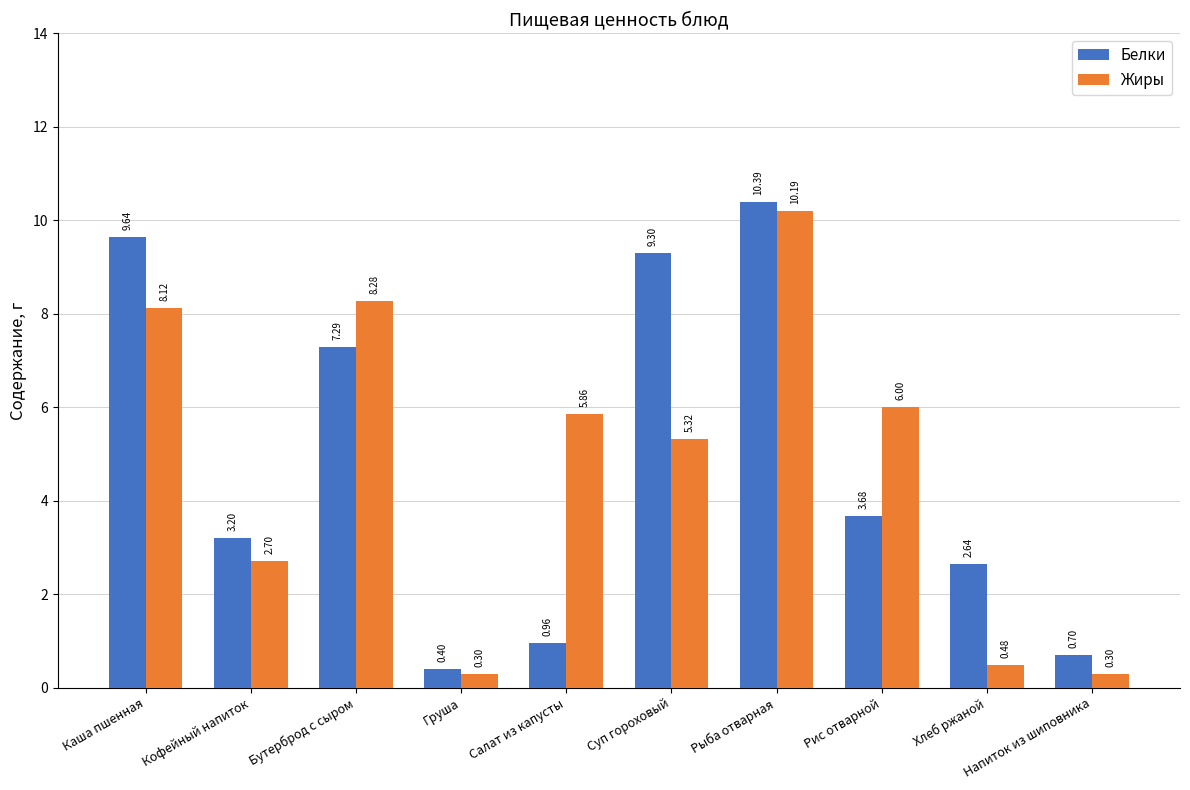

Between Каша пшенная and Напиток из шиповника, which series saw the biggest shift?

Белки